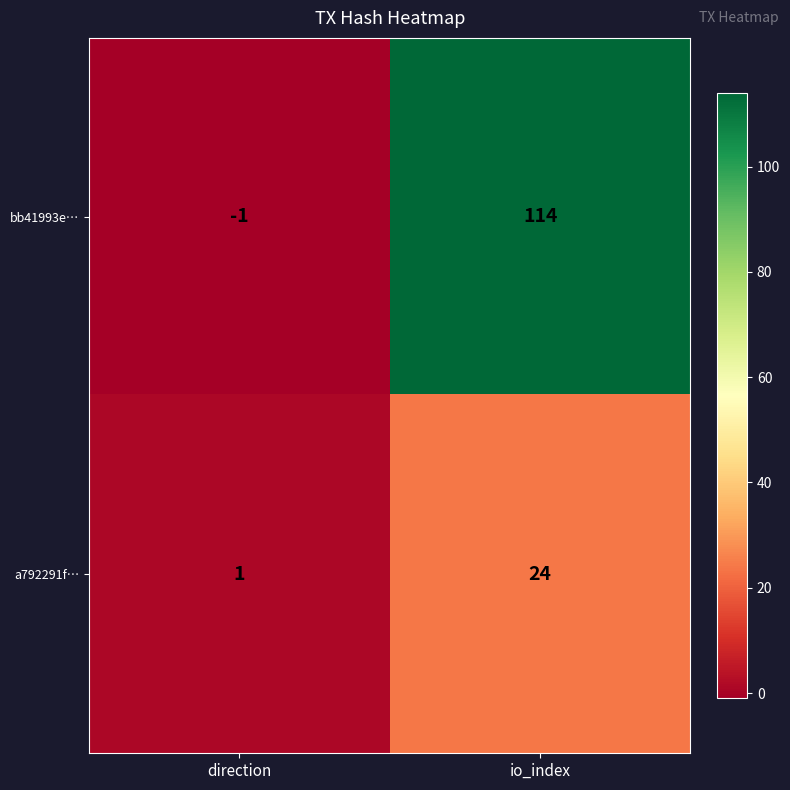

Reading left to right, transcribe all the data shown in this chart.

bb41993e…: direction=-1	io_index=114
a792291f…: direction=1	io_index=24